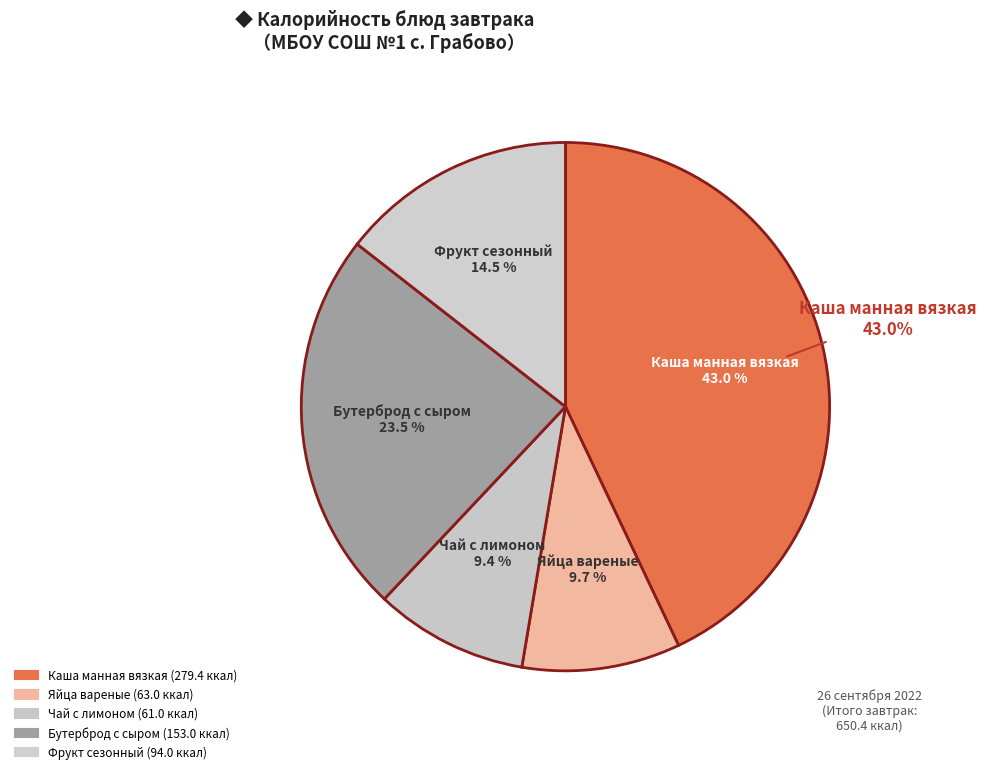

What is the change in value from Каша манная вязкая to Чай с лимоном?

-218.4